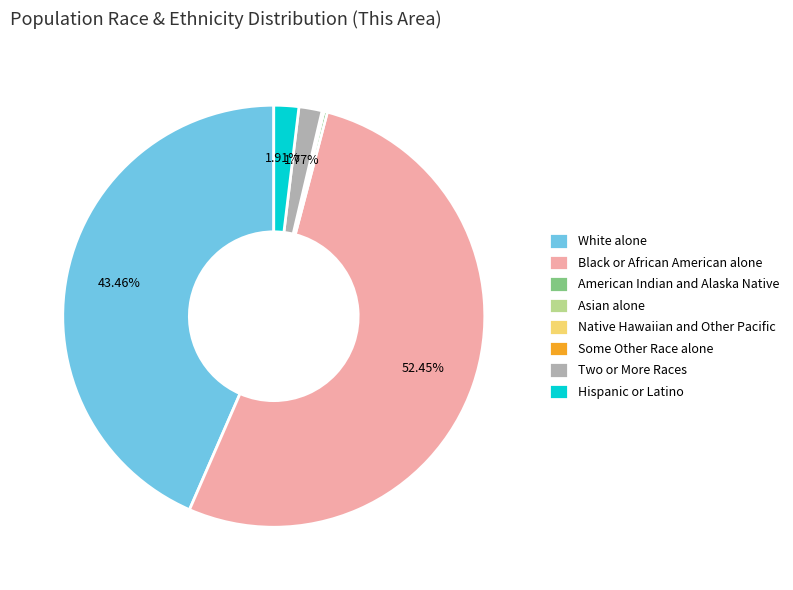

What is the largest slice in the pie chart?

Black or African American alone